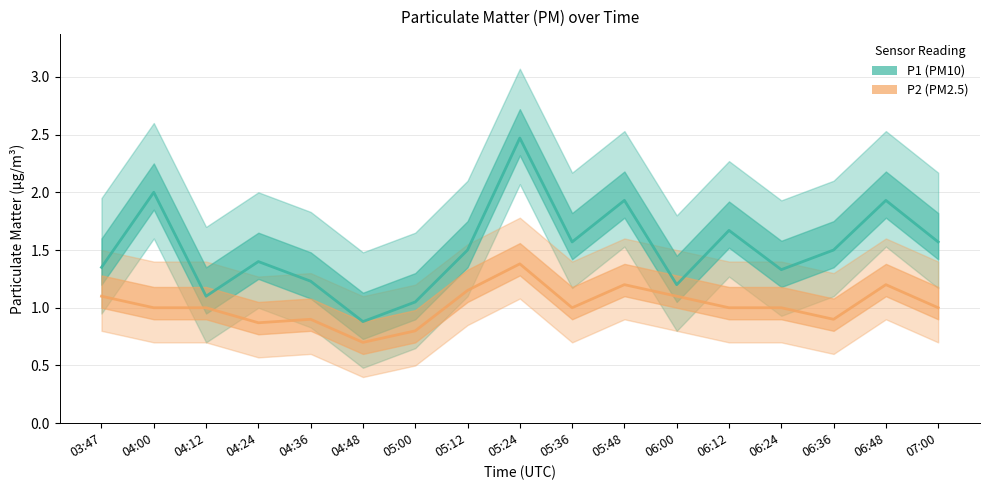

The value of P2 (PM2.5) at 04:12 is 1.0. True or false?

True